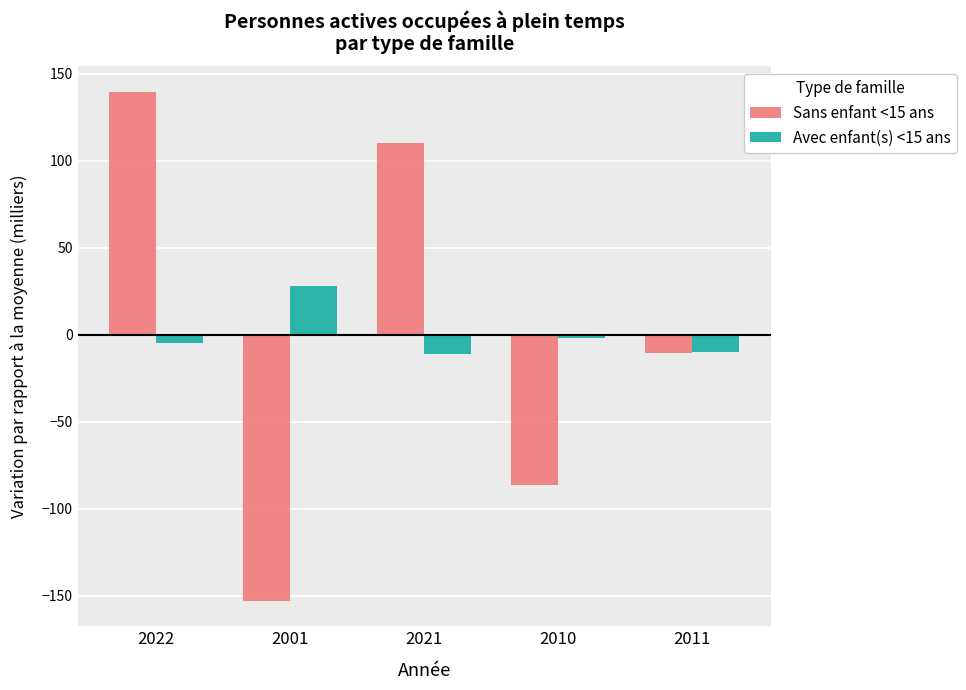

The value of Avec enfant(s) <15 ans at 2001 is 27.8. True or false?

True